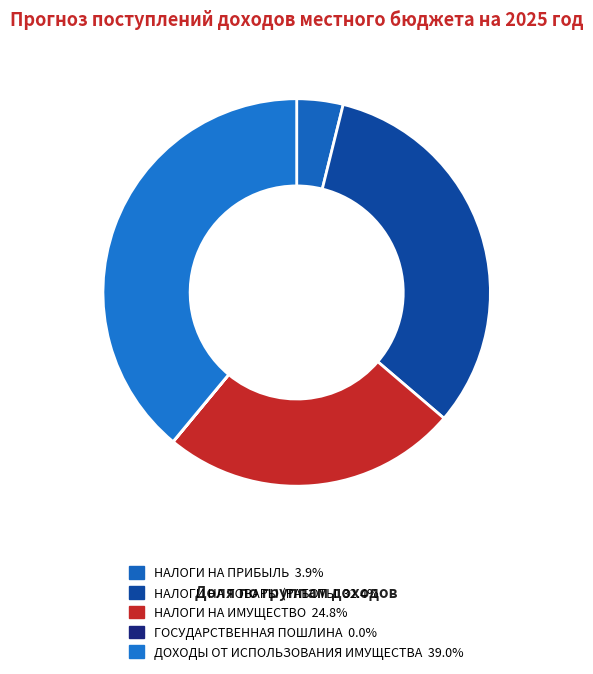

What is the smallest slice in the pie chart?

ГОСУДАРСТВЕННАЯ ПОШЛИНА